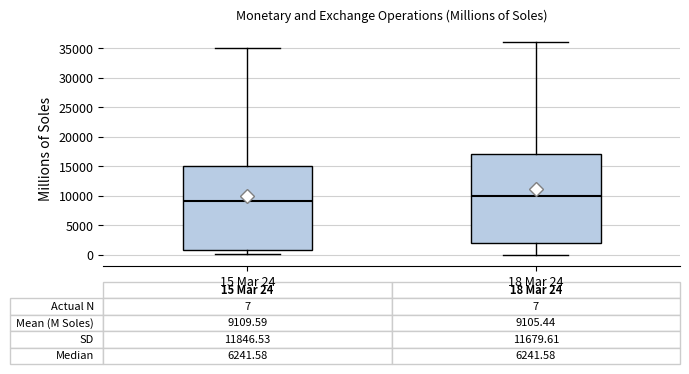

Which box is the tallest, from its lower edge to its upper edge?

18 Mar 24